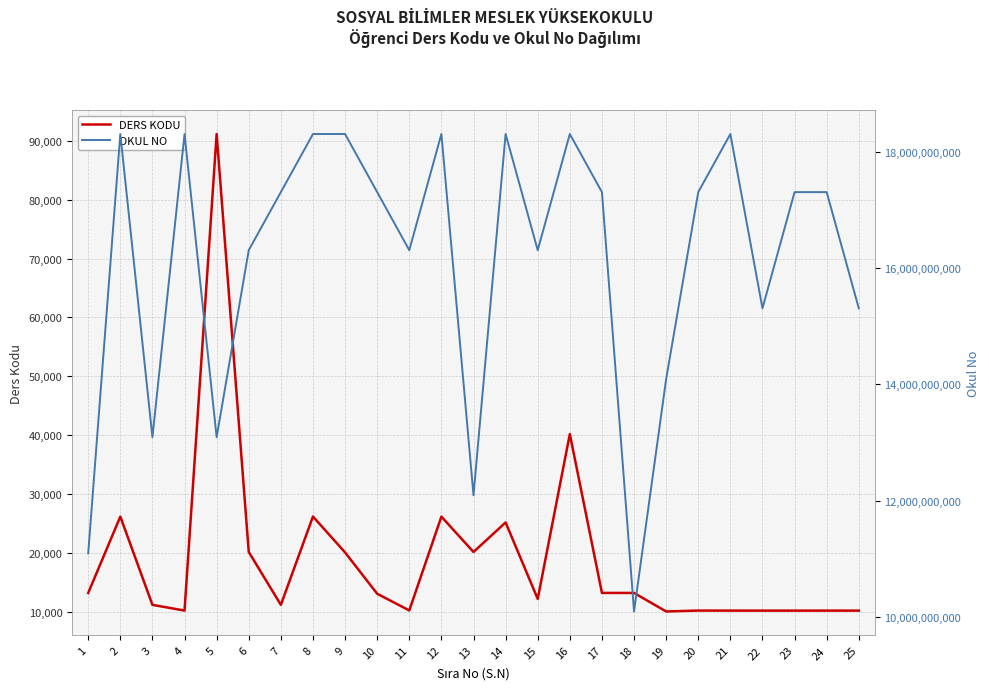

Does the chart have visible grid lines?

Yes